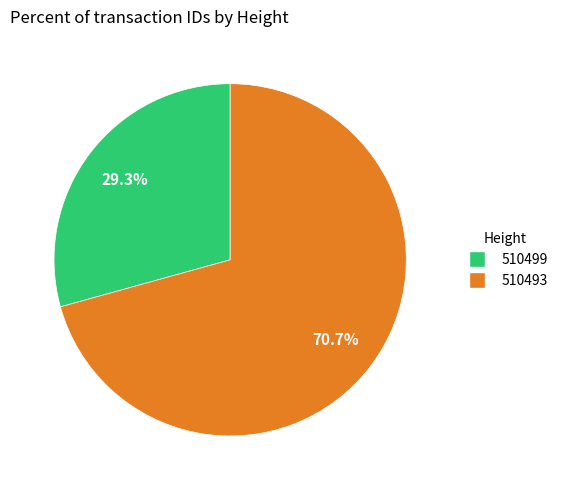

What is the largest slice in the pie chart?

510493